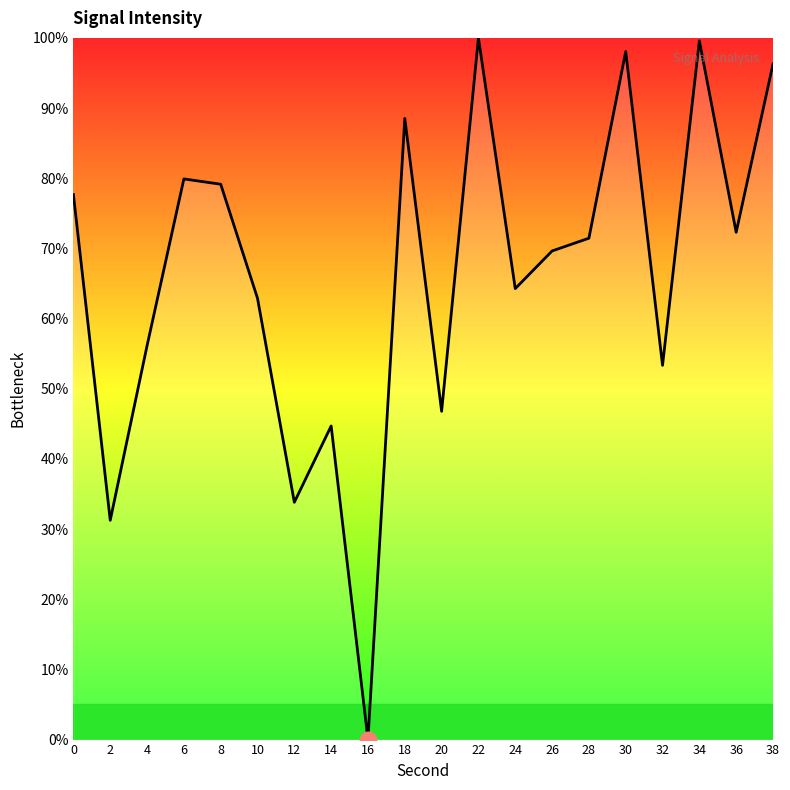

What is the difference between the values at 8 and 26?

9.5